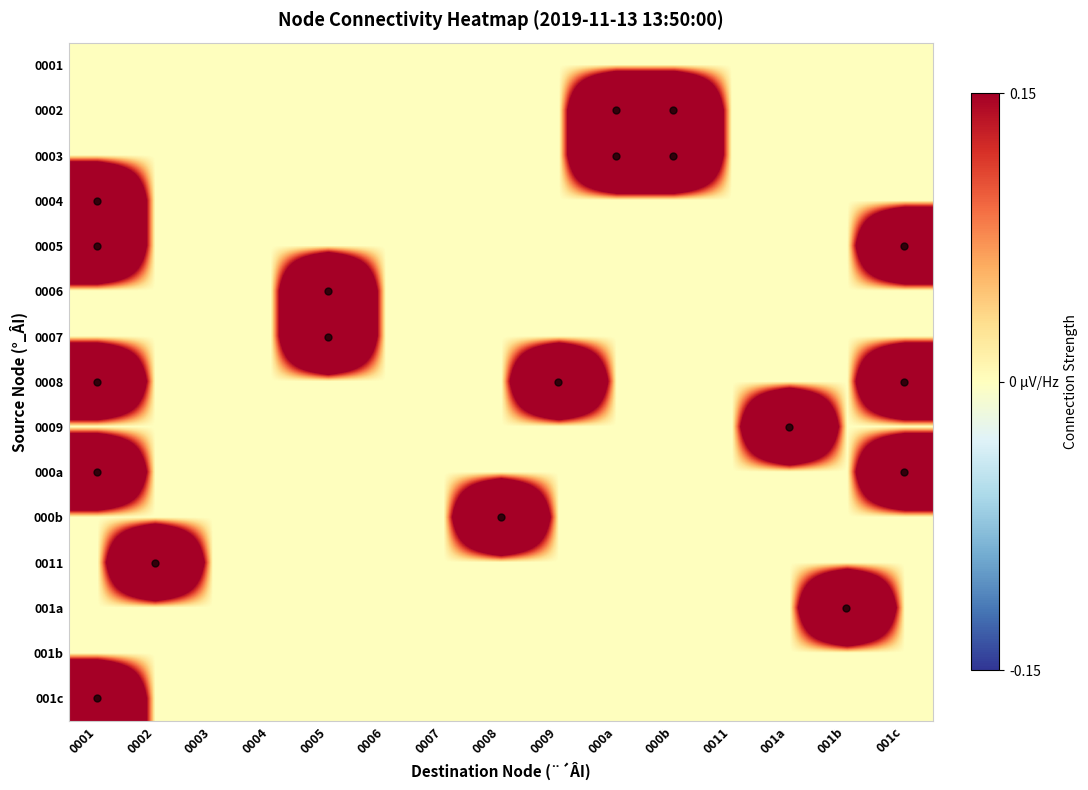

What is the difference between the highest and lowest values at 0002?

1